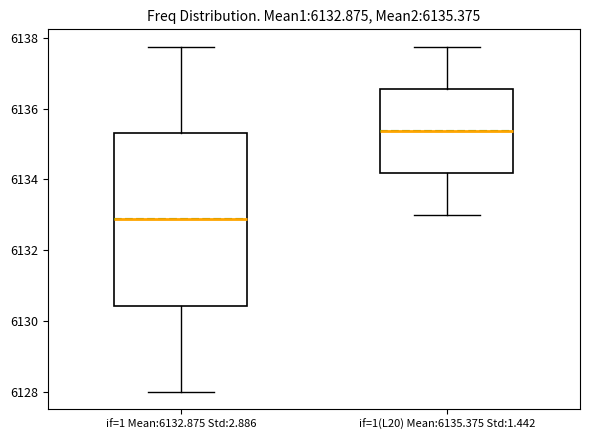

Which box has the highest median line?

if=1(L20) Mean:6135.375 Std:1.442